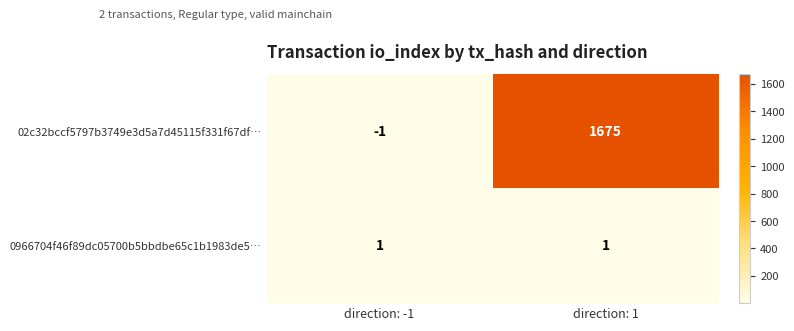

Is it true that 0966704f46f89dc05700b5bbdbe65c1b1983de5… equals 1 at direction: 1?

True